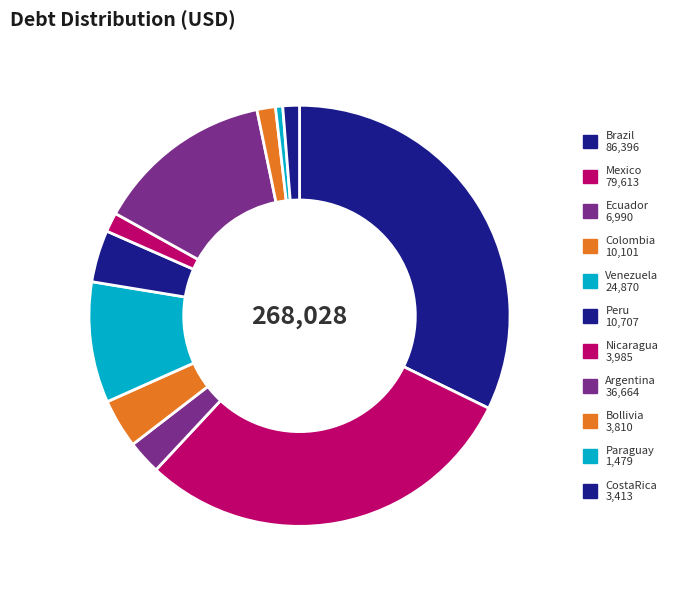

Which category has the smallest portion of the pie?

Paraguay